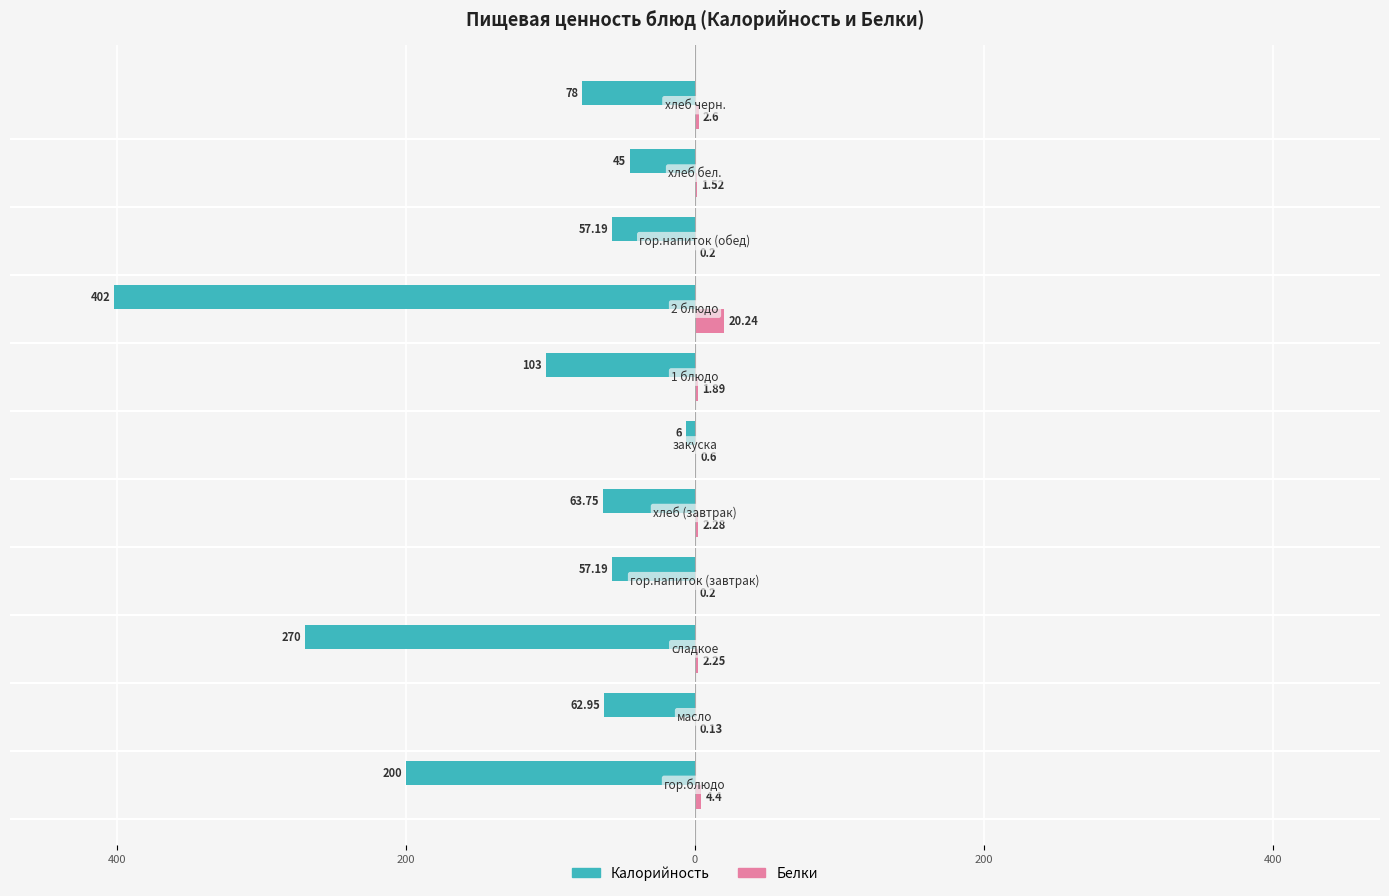

What are all the series names shown in the legend?

Калорийность, Белки